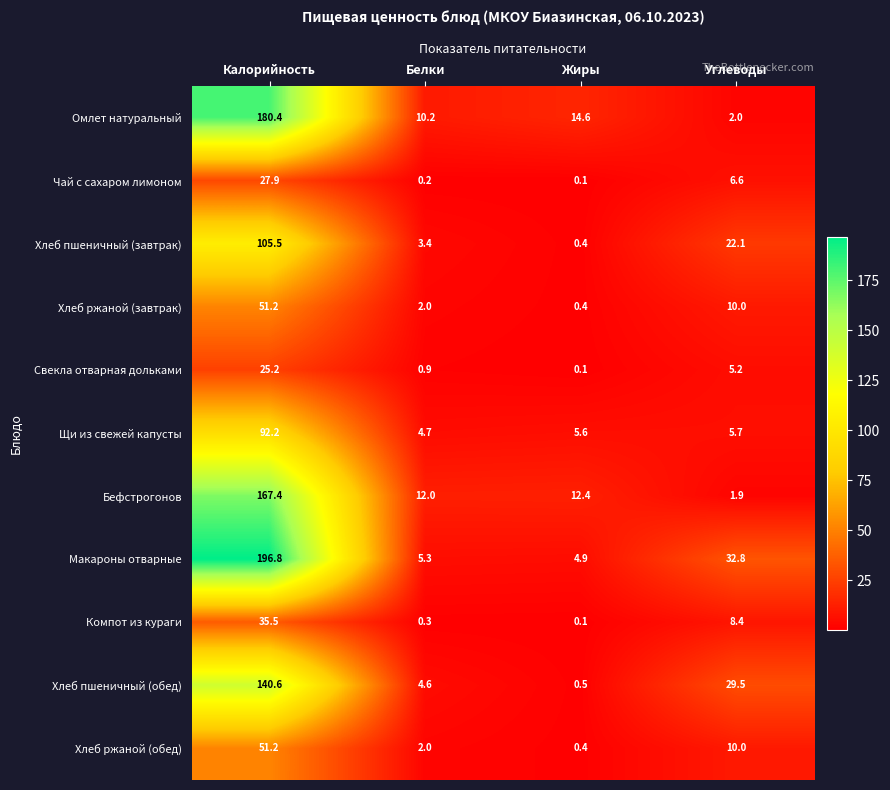

At how many categories does at least one series exceed 120?

1